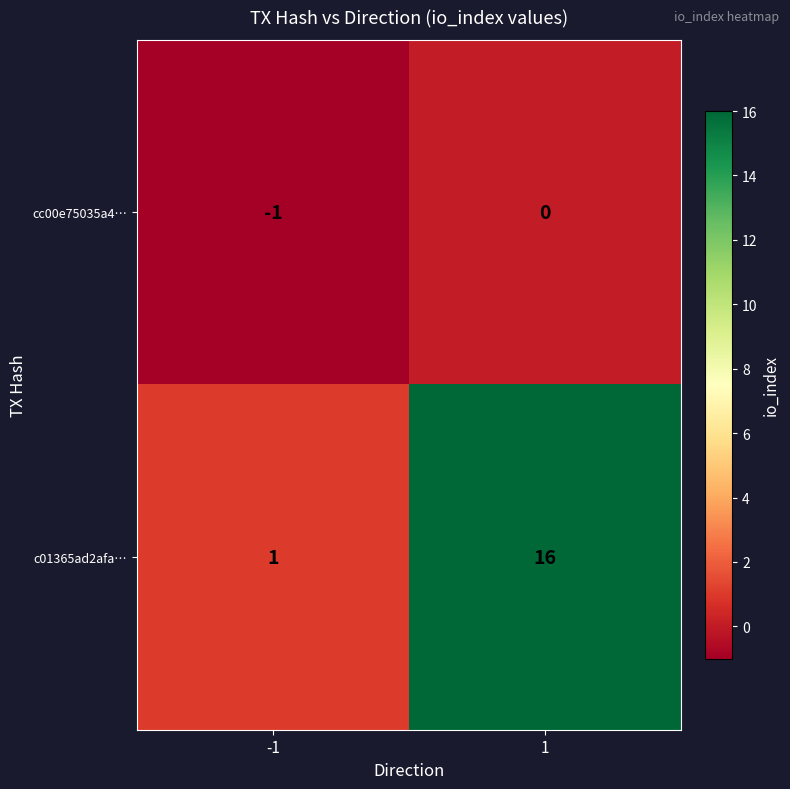

Read the c01365ad2afa… value at 1, to the nearest 5.

15